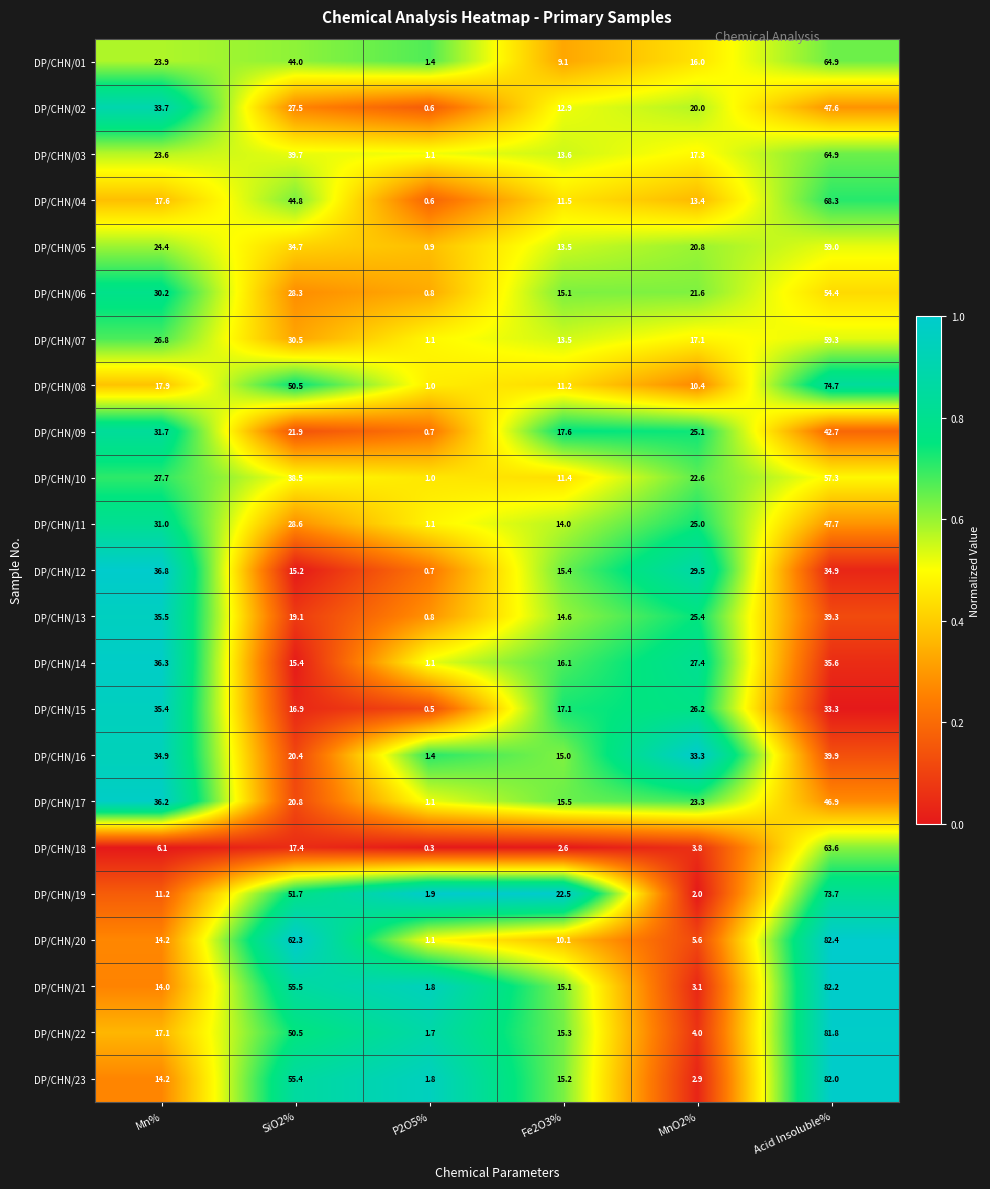

Which category has the lowest value in the DP/CHN/06 series?

P2O5%